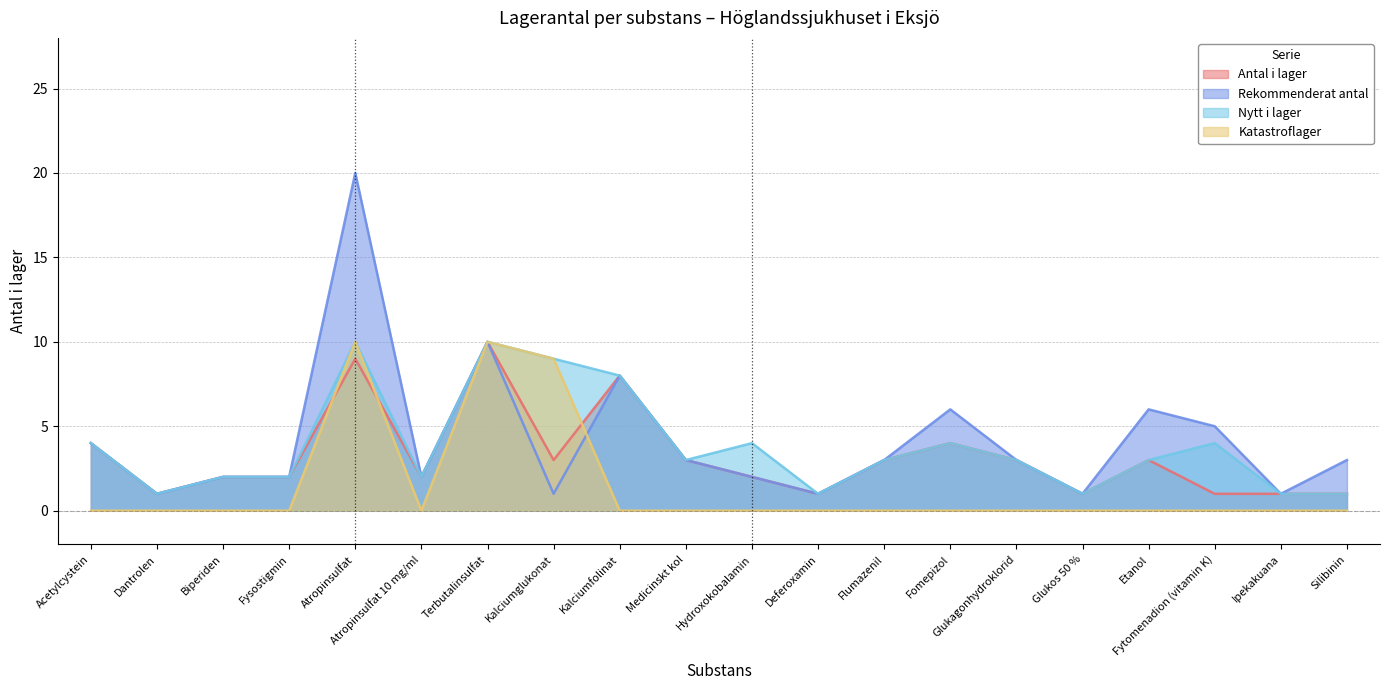

What are all the series names shown in the legend?

Antal i lager, Rekommenderat antal, Nytt i lager, Katastroflager